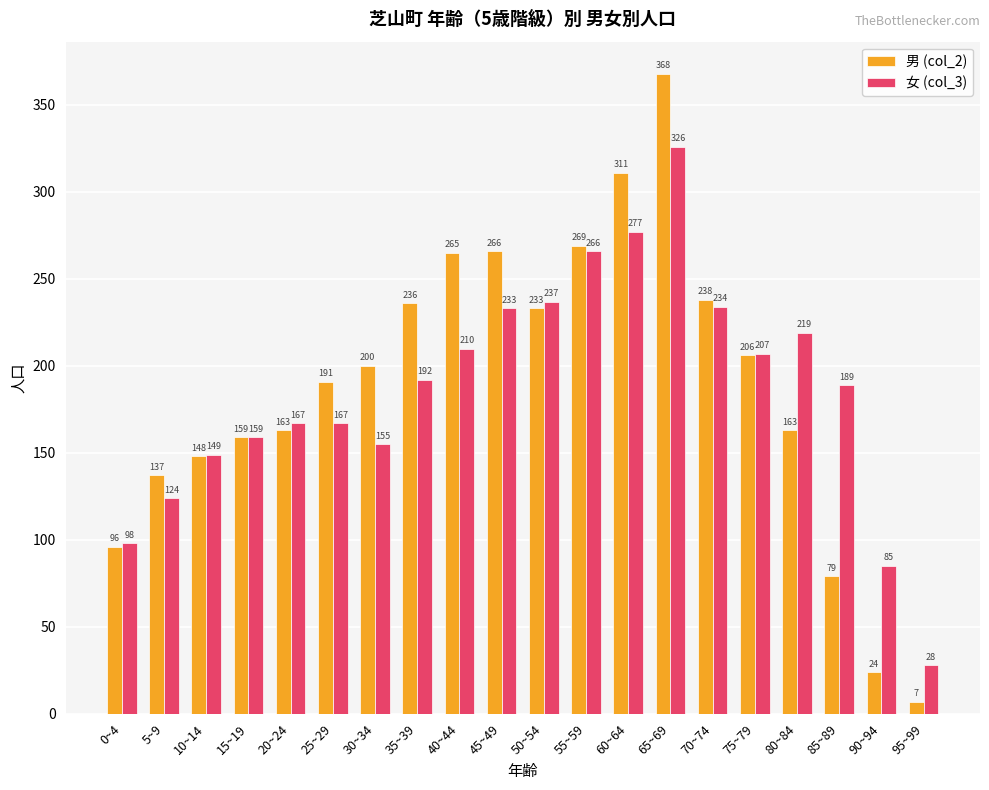

What is the average value of the 女 (col_3) series?

186